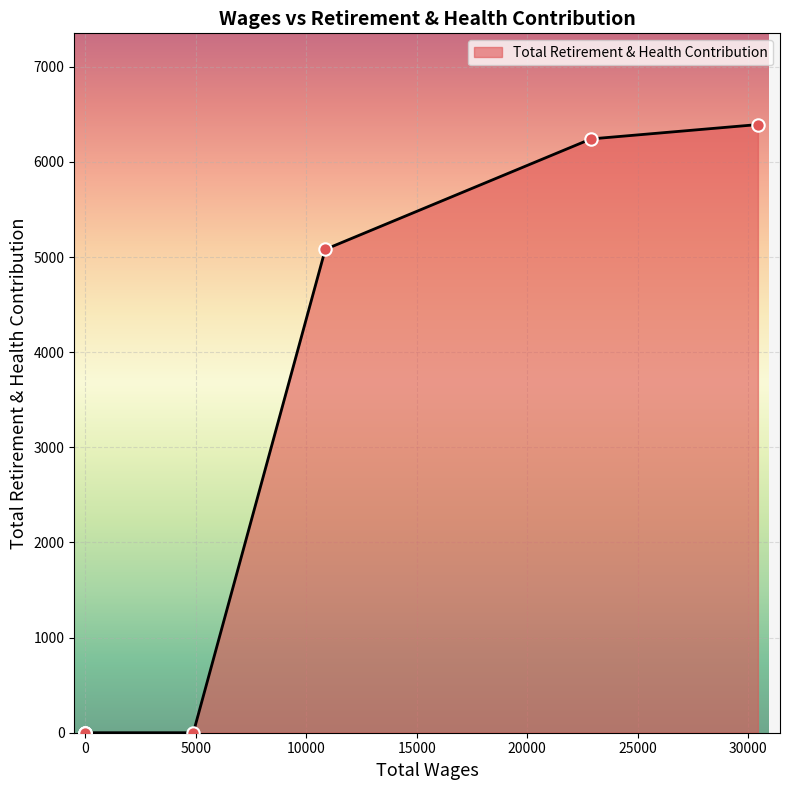

Which has a higher value, 22887.0 or 0.0?

22887.0